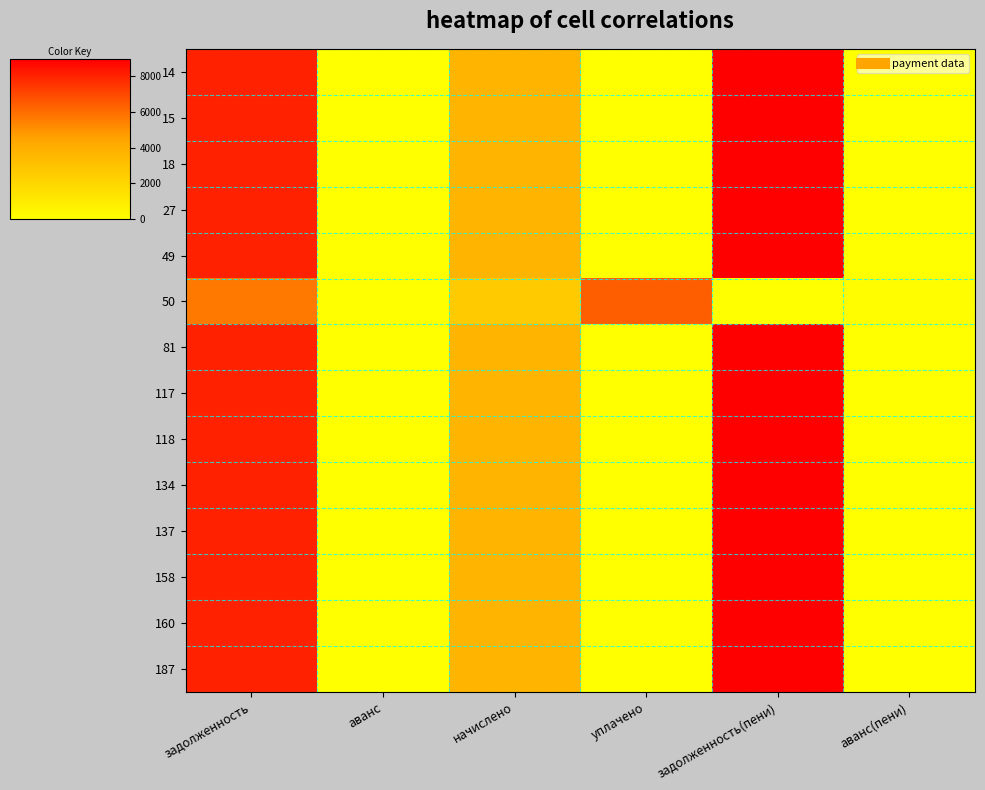

Which has a higher value, уплачено or аванс?

уплачено